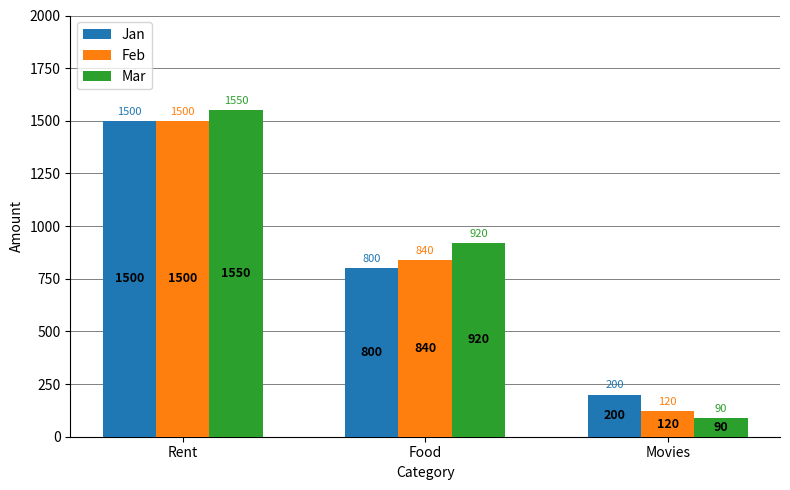

The value of Feb at Food is 840. True or false?

True